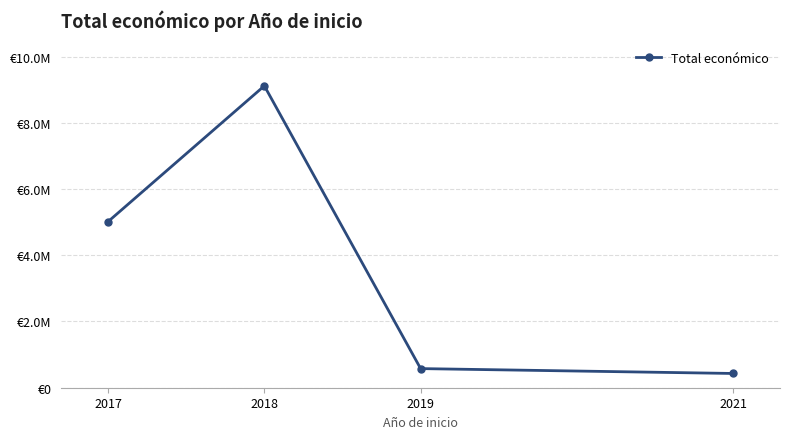

At which category does the chart reach its peak across all series?

2018